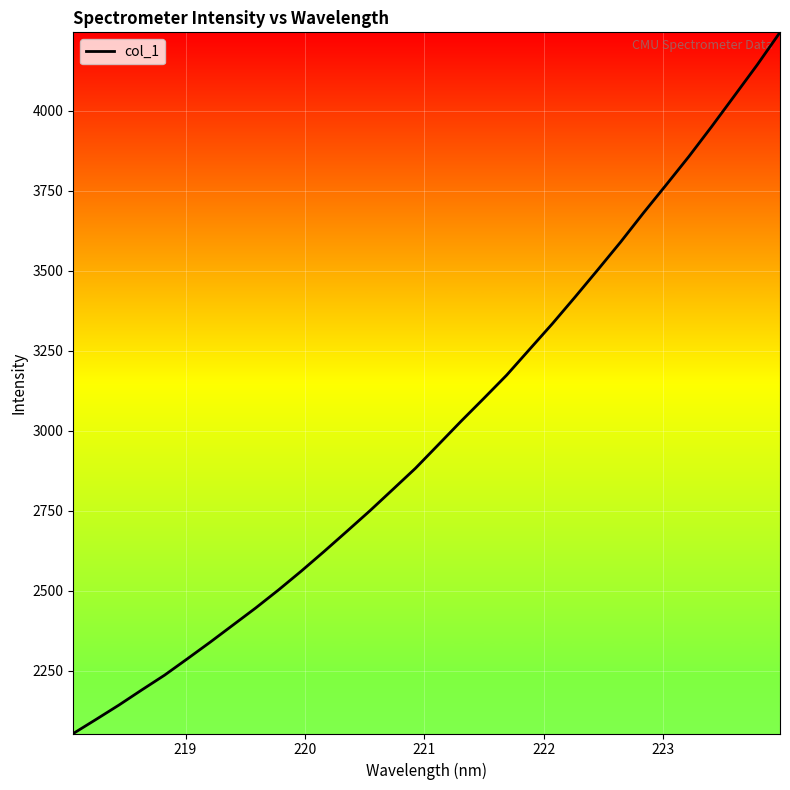

What is the minimum value shown in the chart?

2054.1